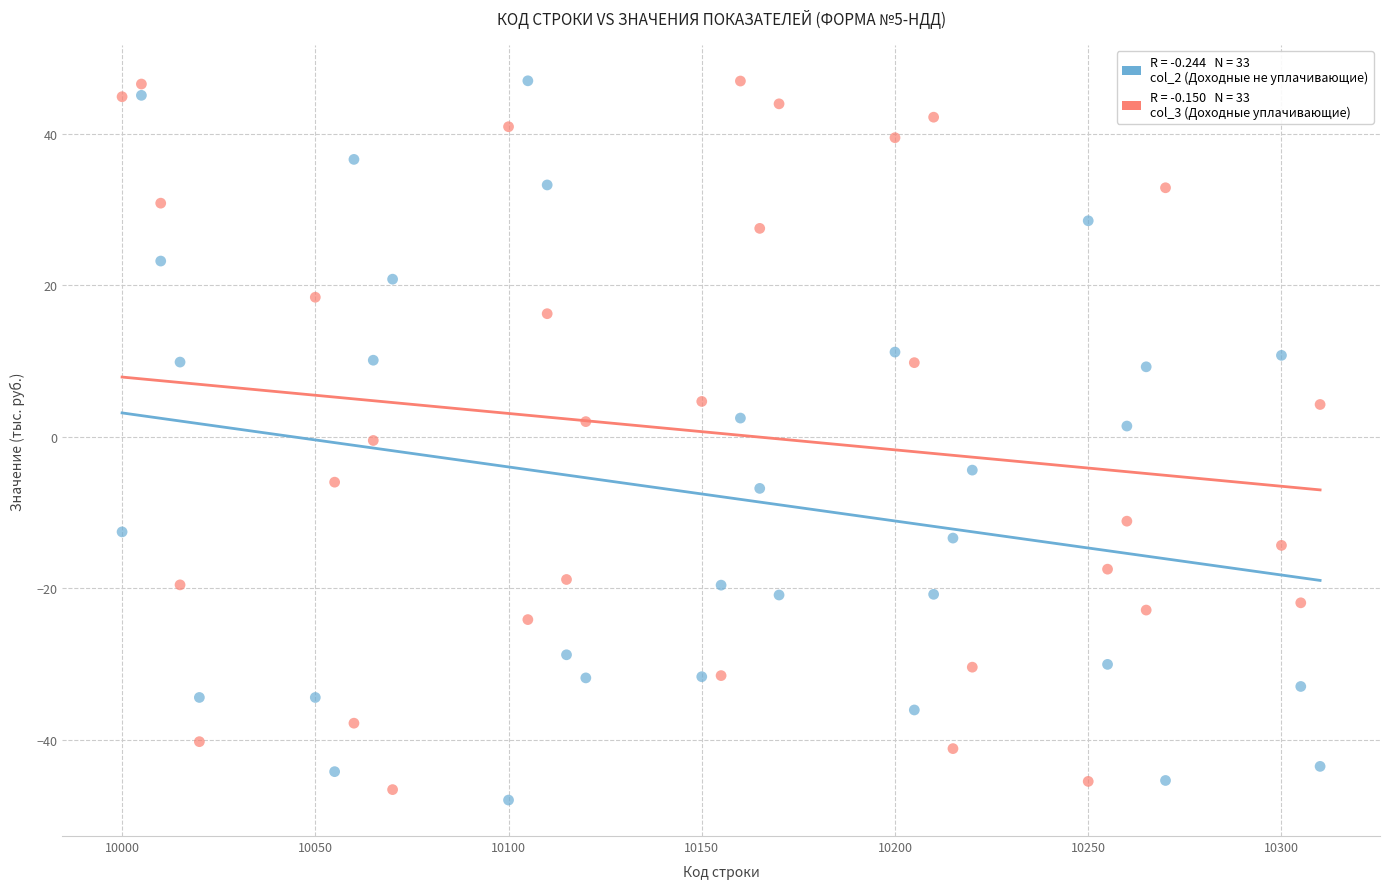

Across all data points, what is the range of Y values (max minus min)?

94.9